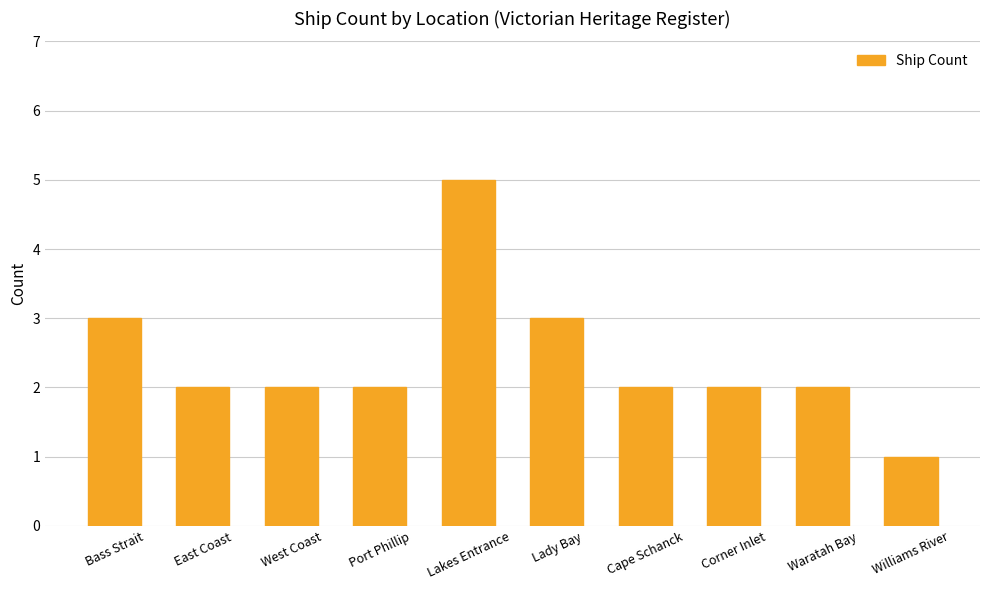

What is the difference between the maximum and minimum values?

4